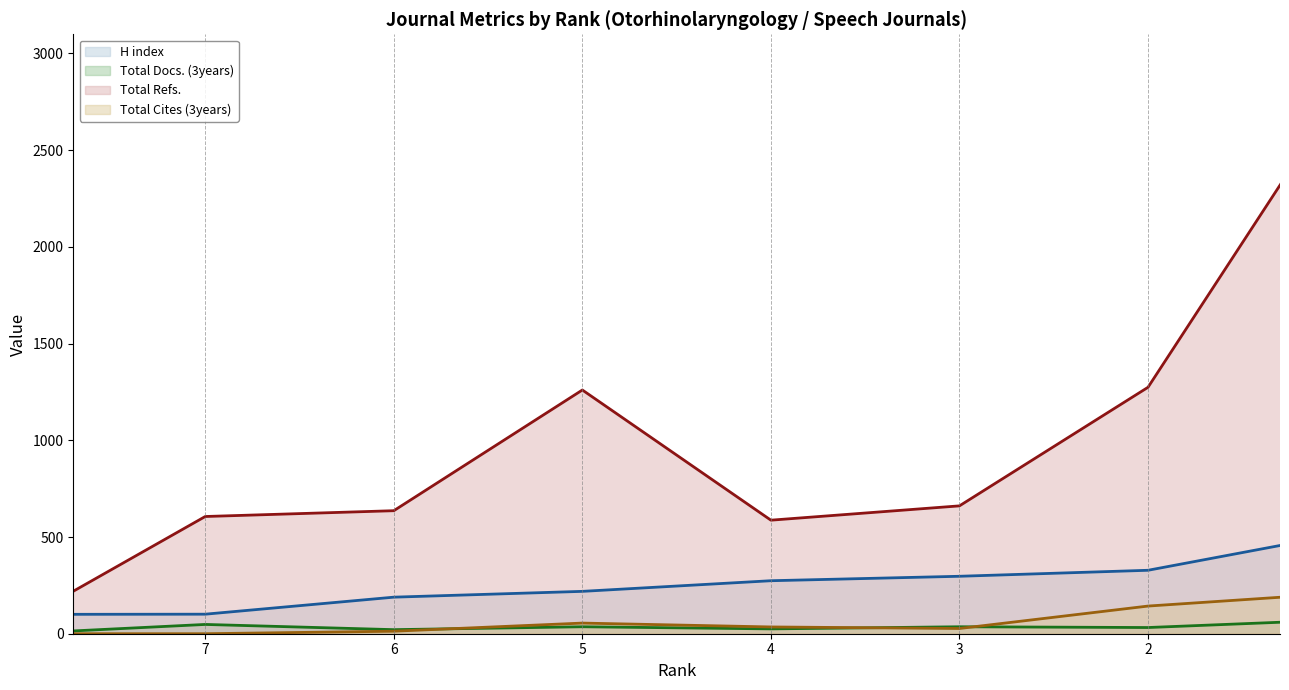

What is the difference between the second highest and second lowest values in the Total Docs. (3years) (line) series?

27